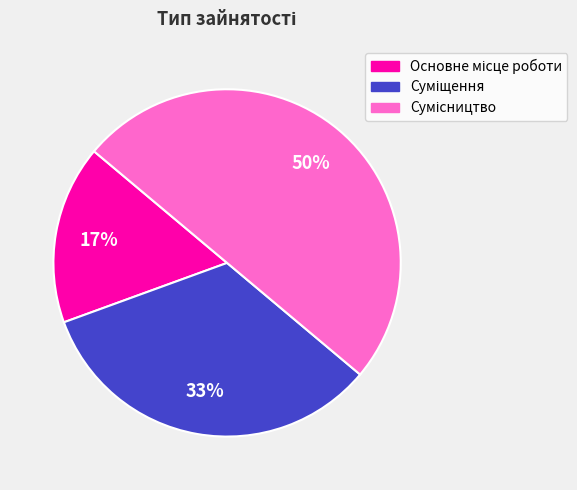

To the nearest percent, what is the average slice percentage?

33%